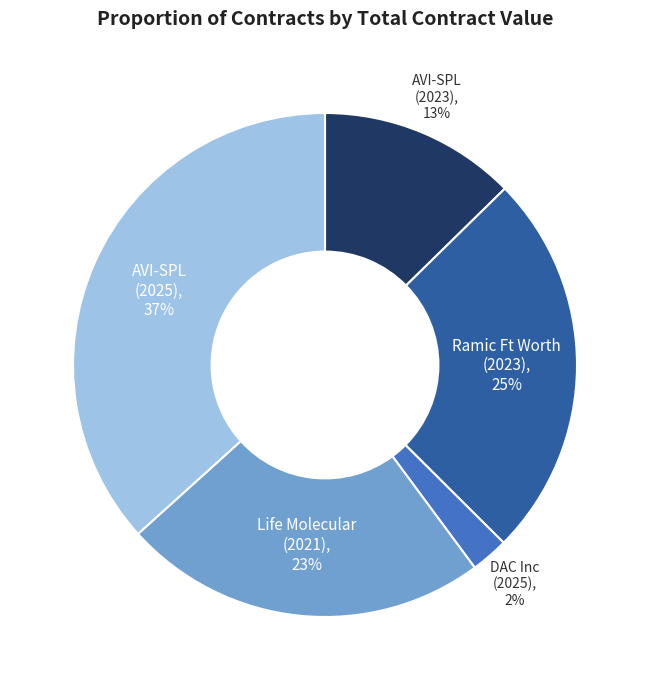

Is there any slice that represents more than half of the pie?

No